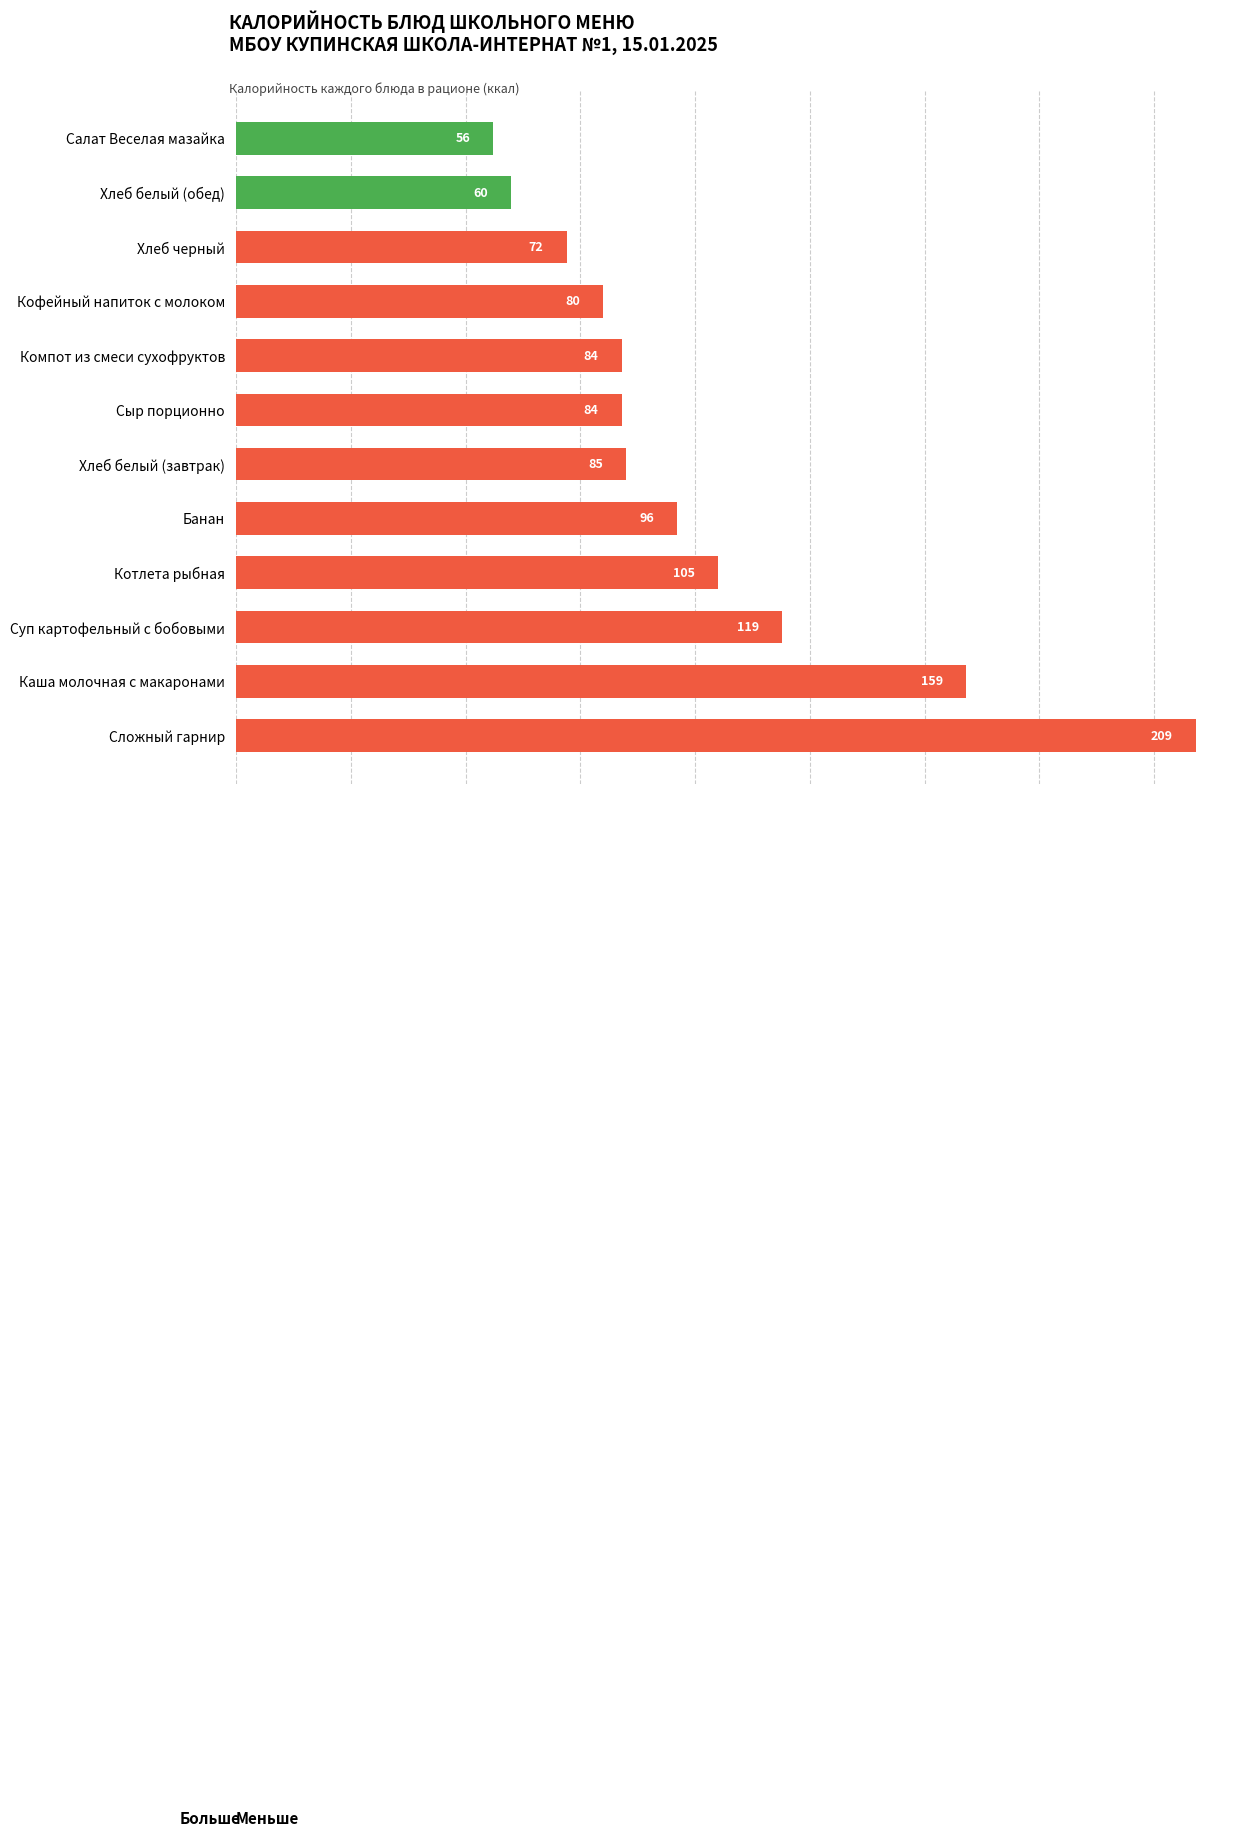

Reading top to bottom, transcribe all the data shown in this chart.

Салат Веселая мазайка=56	Хлеб белый (обед)=60	Хлеб черный=72	Кофейный напиток с молоком=80	Компот из смеси сухофруктов=84	Сыр порционно=84	Хлеб белый (завтрак)=85	Банан=96	Котлета рыбная=105	Суп картофельный с бобовыми=119	Каша молочная с макаронами=159	Сложный гарнир=209